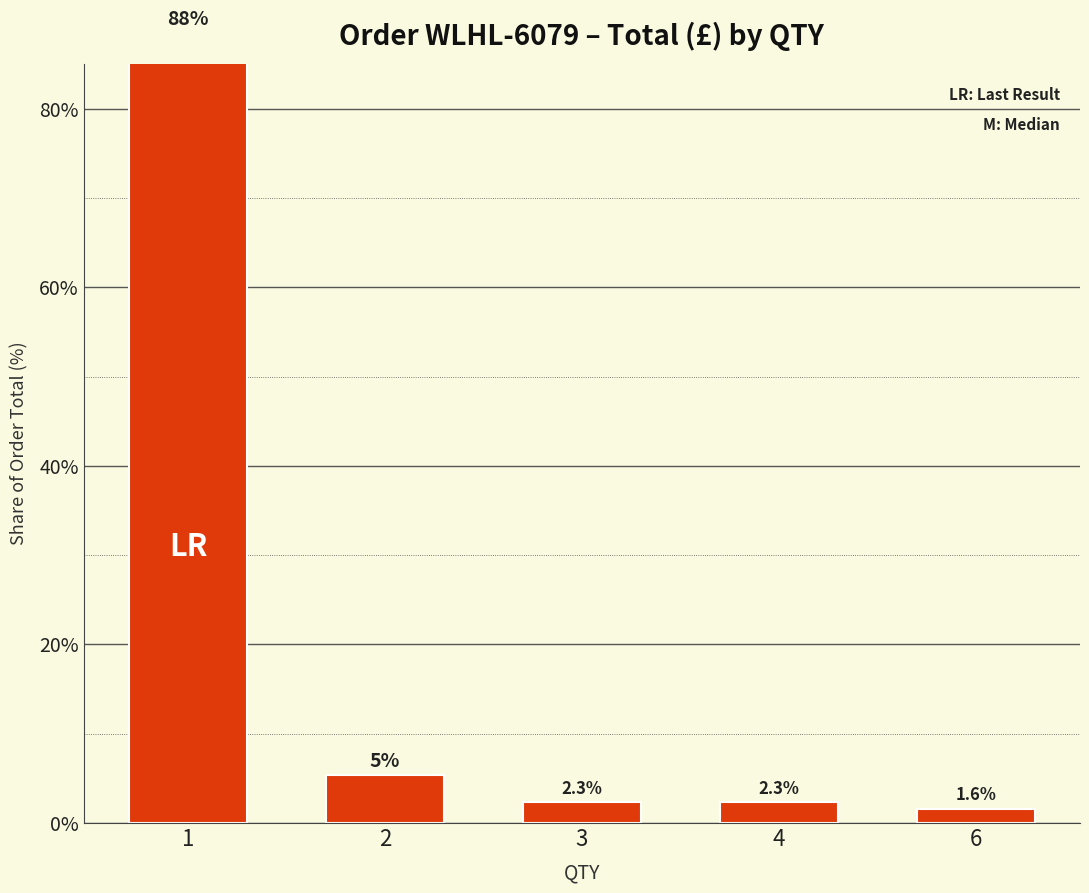

What is the value of the 5th bar from the left?

1.6